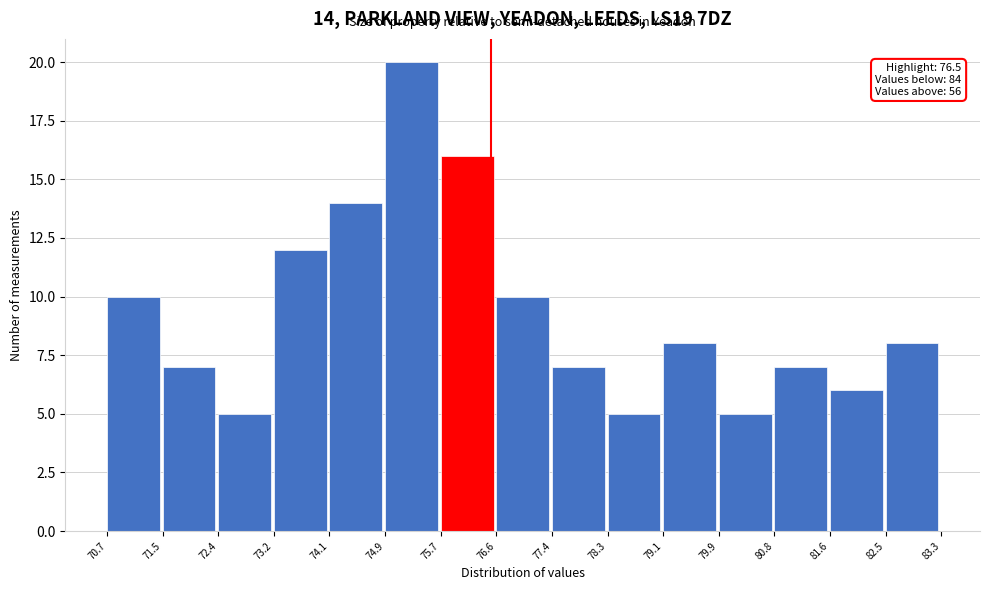

Which range on the x-axis has the tallest bar?

74.9 to 75.7